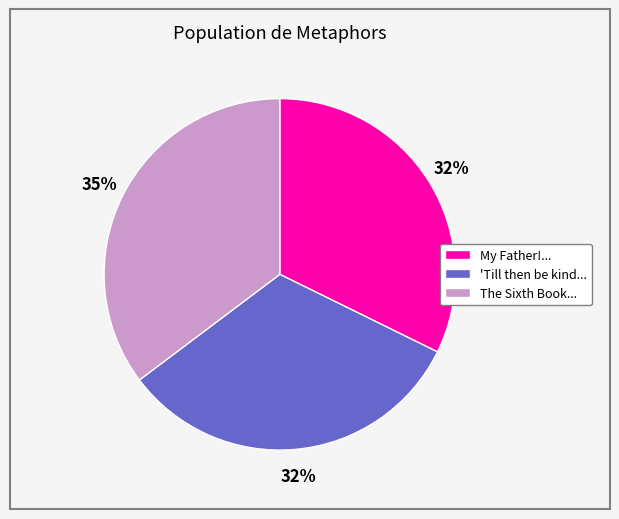

Does My Father!... account for over 50% of the chart?

No